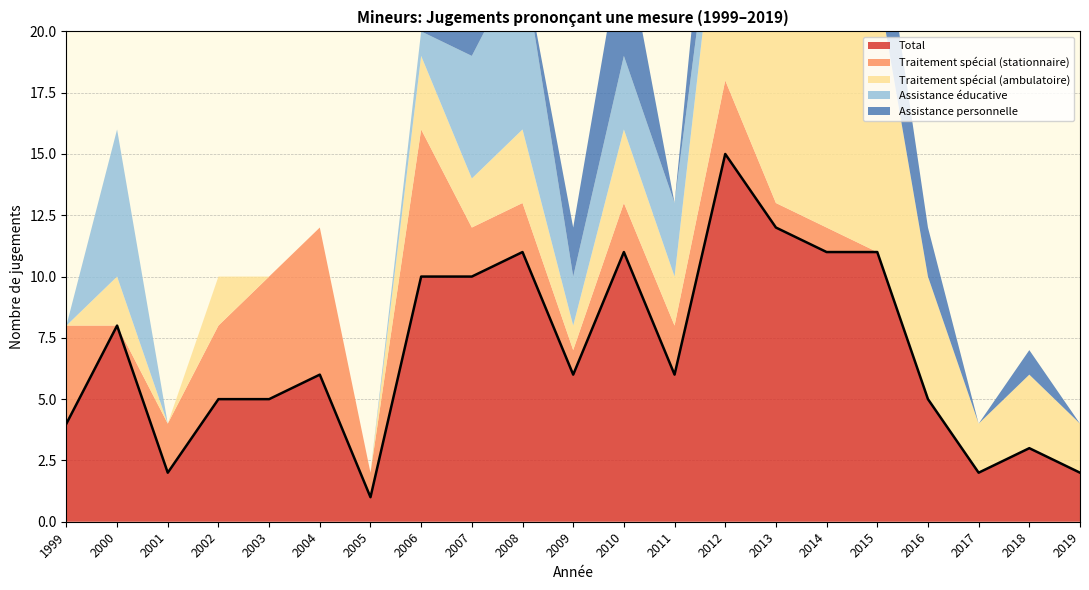

Which series has the widest spread of values?

Total